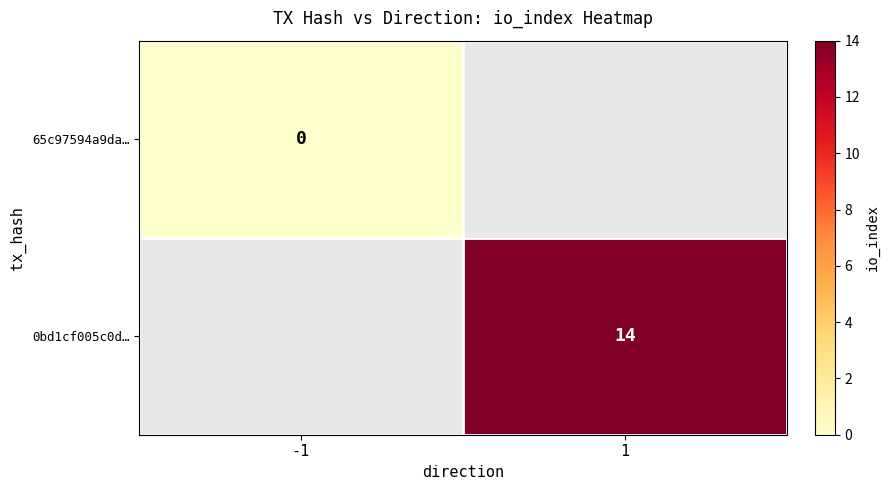

Count the number of data series in this chart.

2